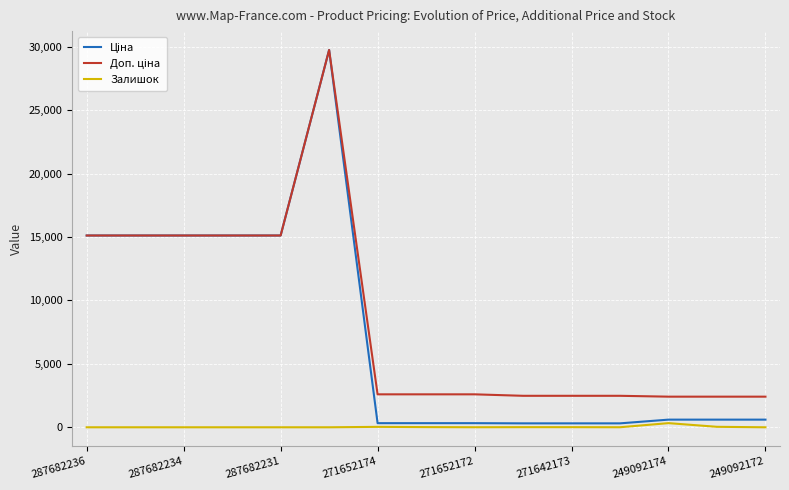

Is this an area chart (filled region under the line)?

No